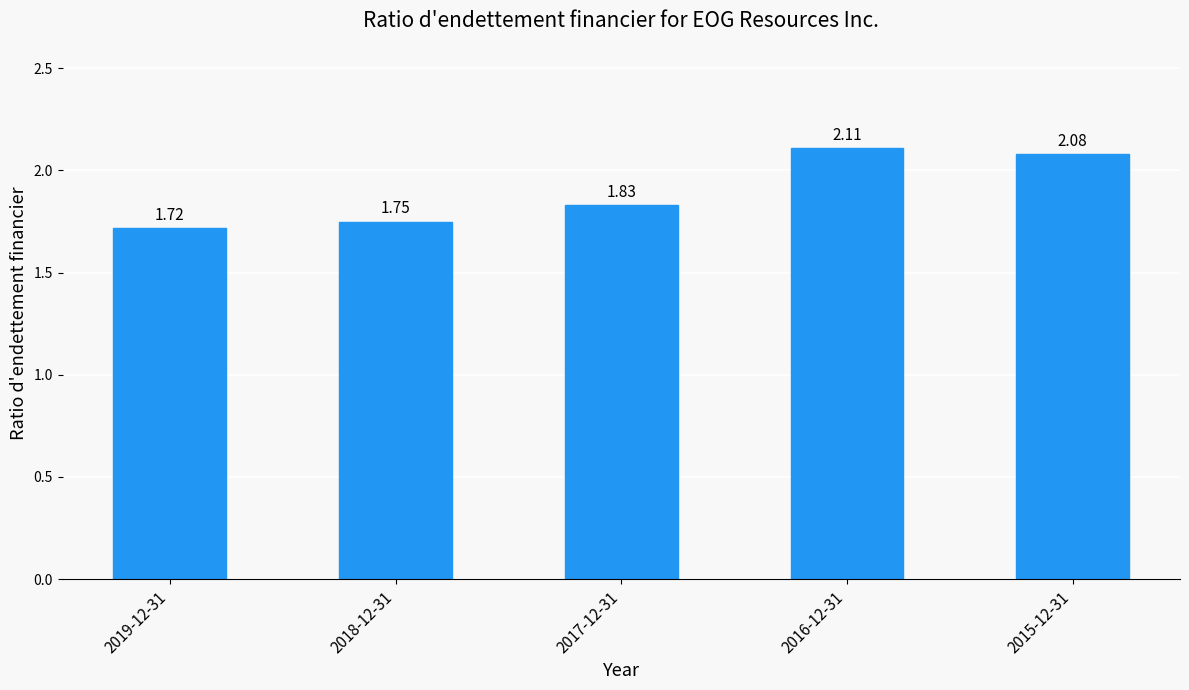

How many categories are shown in the chart?

5